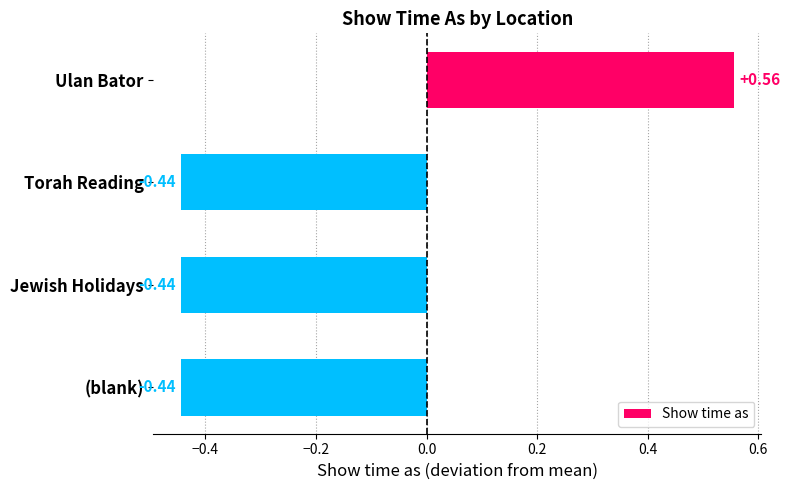

What is the difference between the maximum and minimum values?

1.0